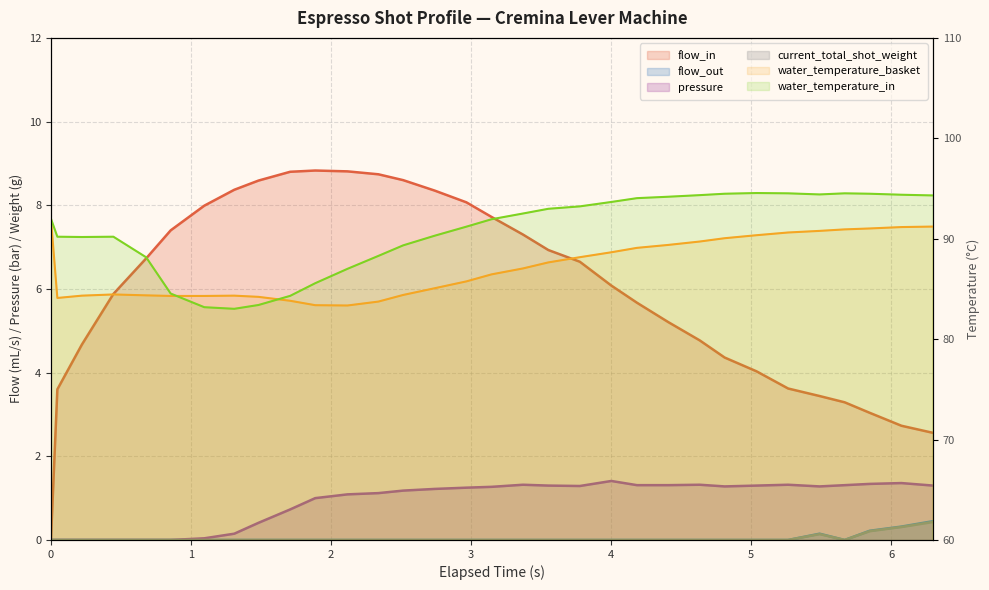

True or false: pressure has more than 1 points higher than both neighbors.

True